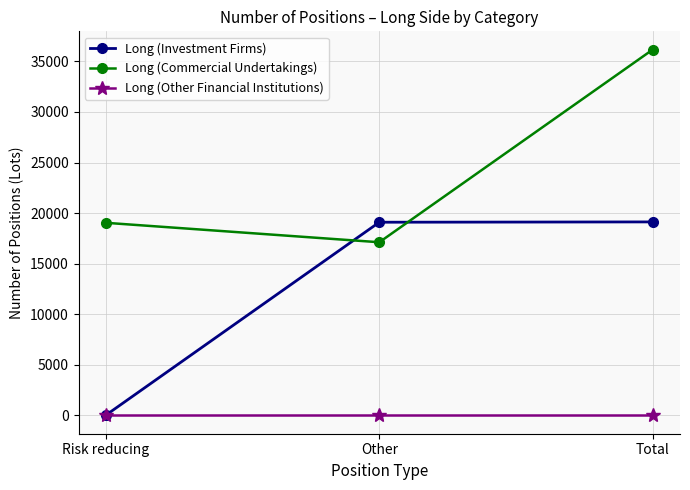

What is the minimum value for Long (Commercial Undertakings)?

17120